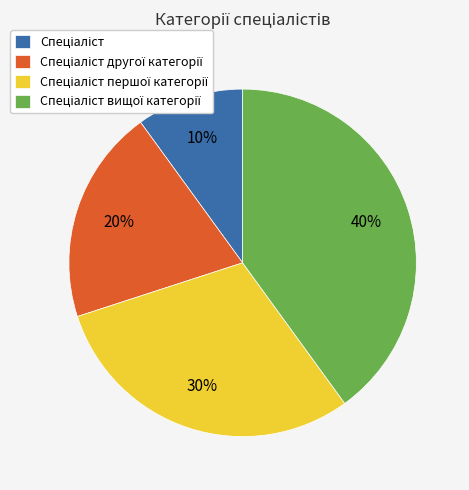

To the nearest percent, what is the average slice percentage?

25%